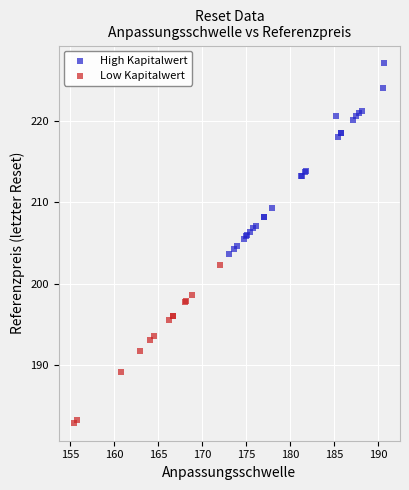

Which series has the widest spread of Y values?

High Kapitalwert